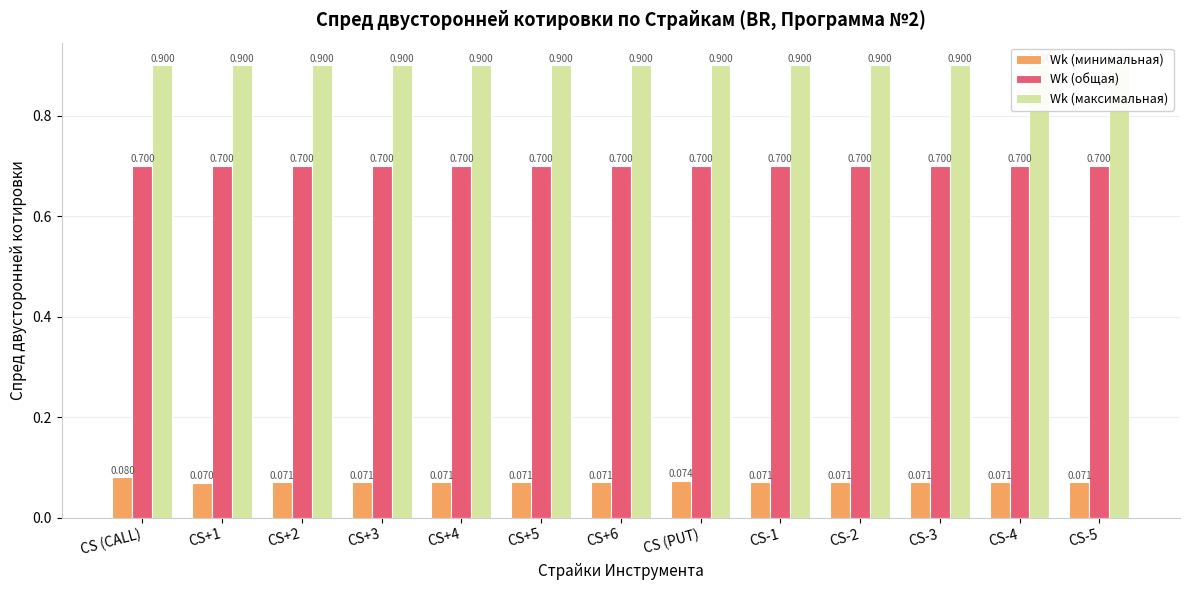

What is the label of the 8th bar from the left?

CS (PUT)